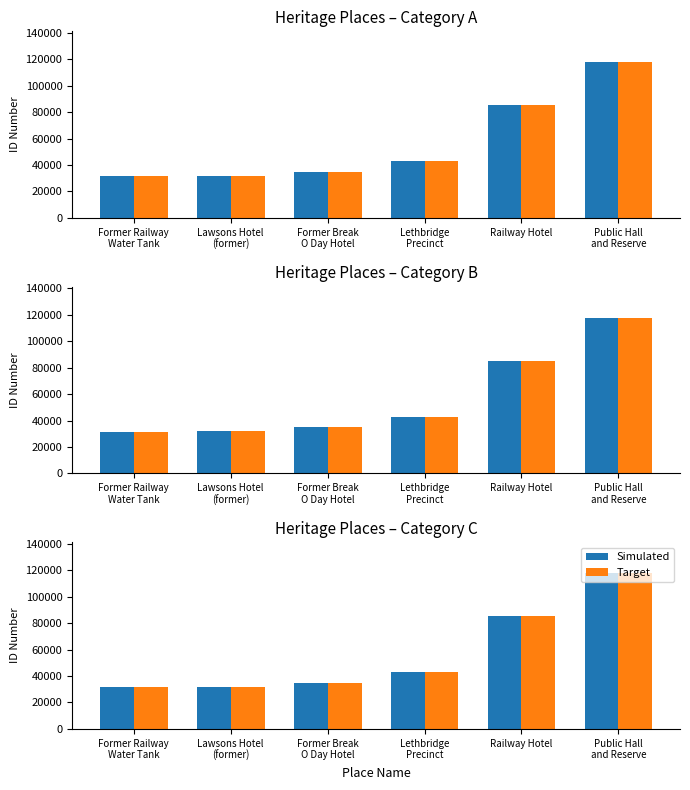

What is the minimum value shown in the chart?

31690